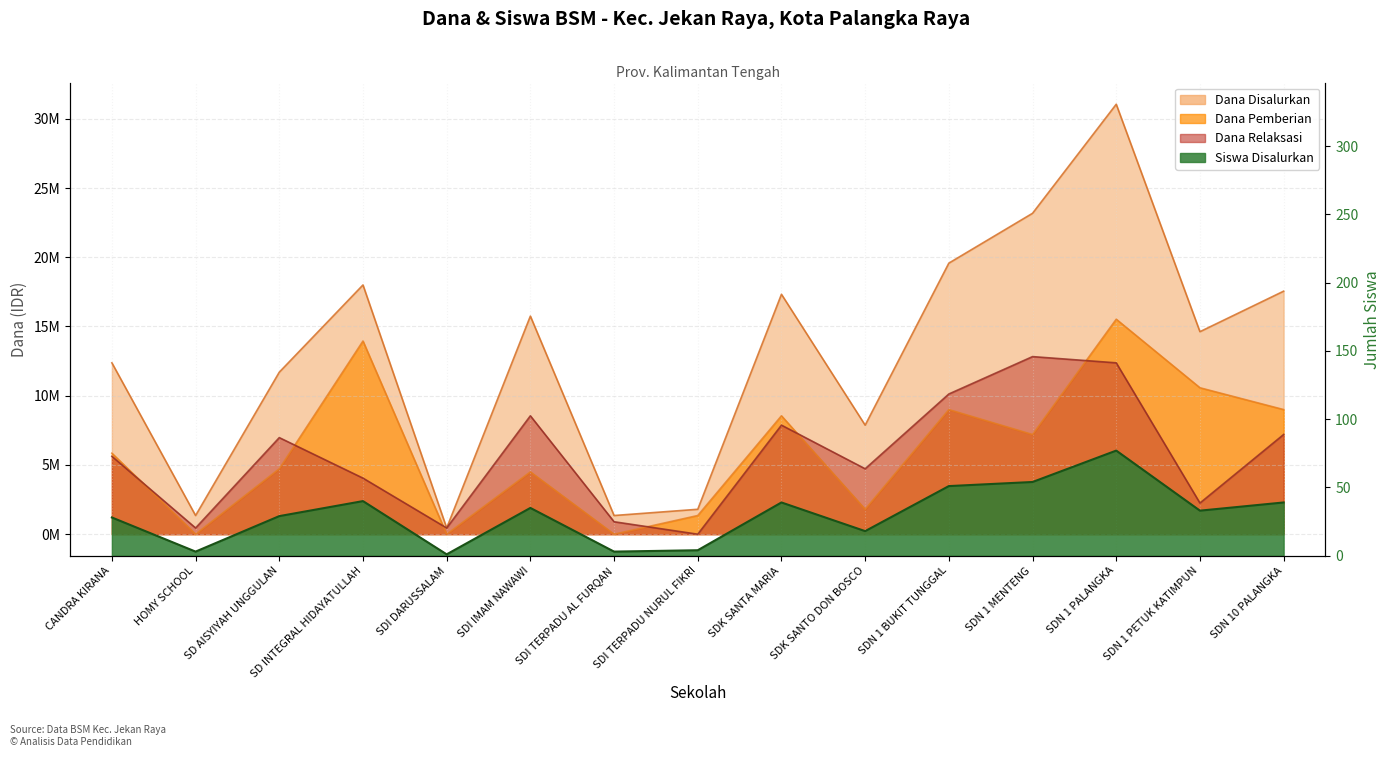

Count the number of categories in the chart.

15